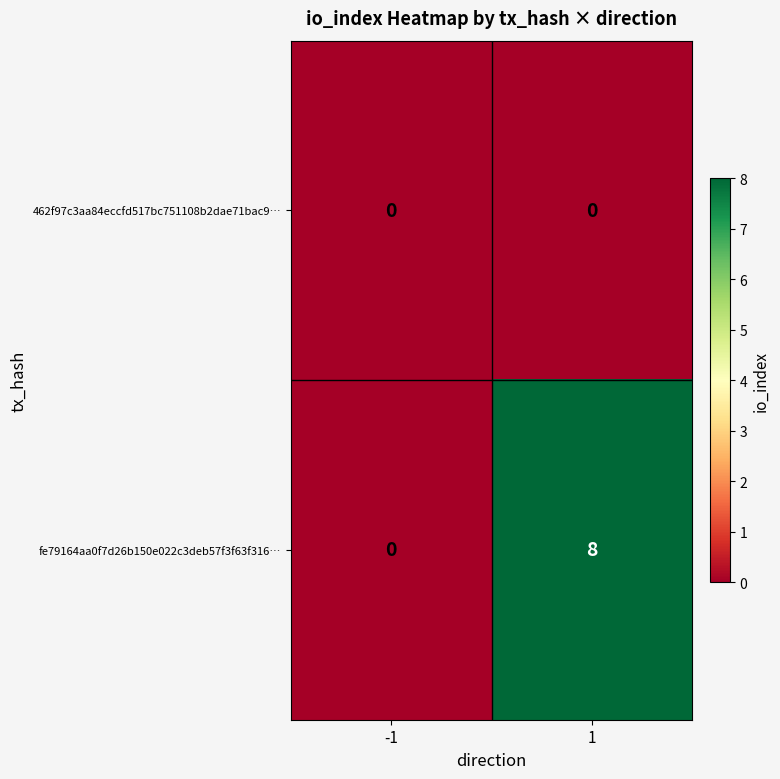

Reading left to right, what are all the values shown in this chart?

462f97c3aa84eccfd517bc751108b2dae71bac9…: 0	0
fe79164aa0f7d26b150e022c3deb57f3f63f316…: 0	8